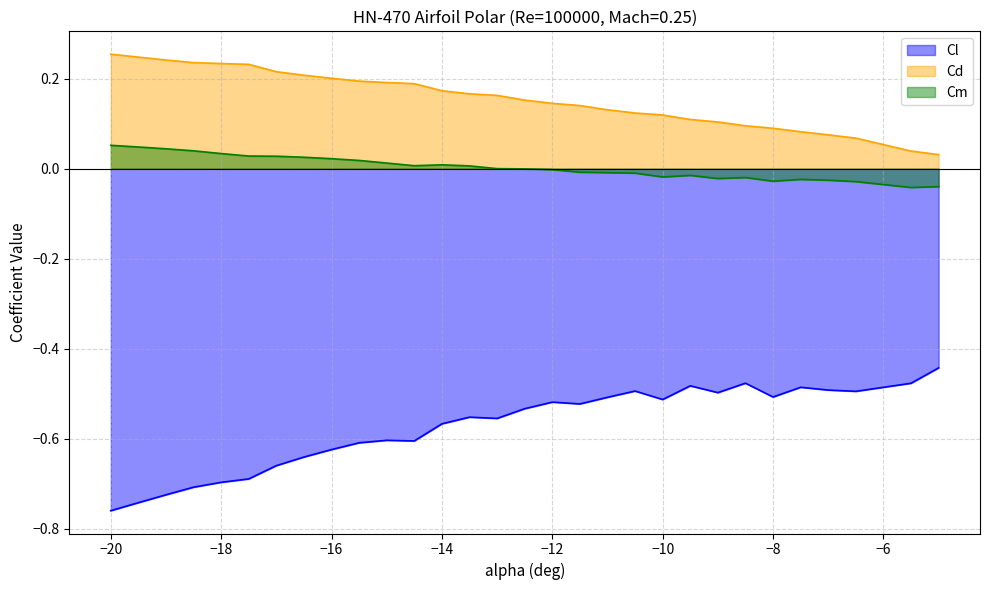

Which series has the largest range (max minus min)?

Cl